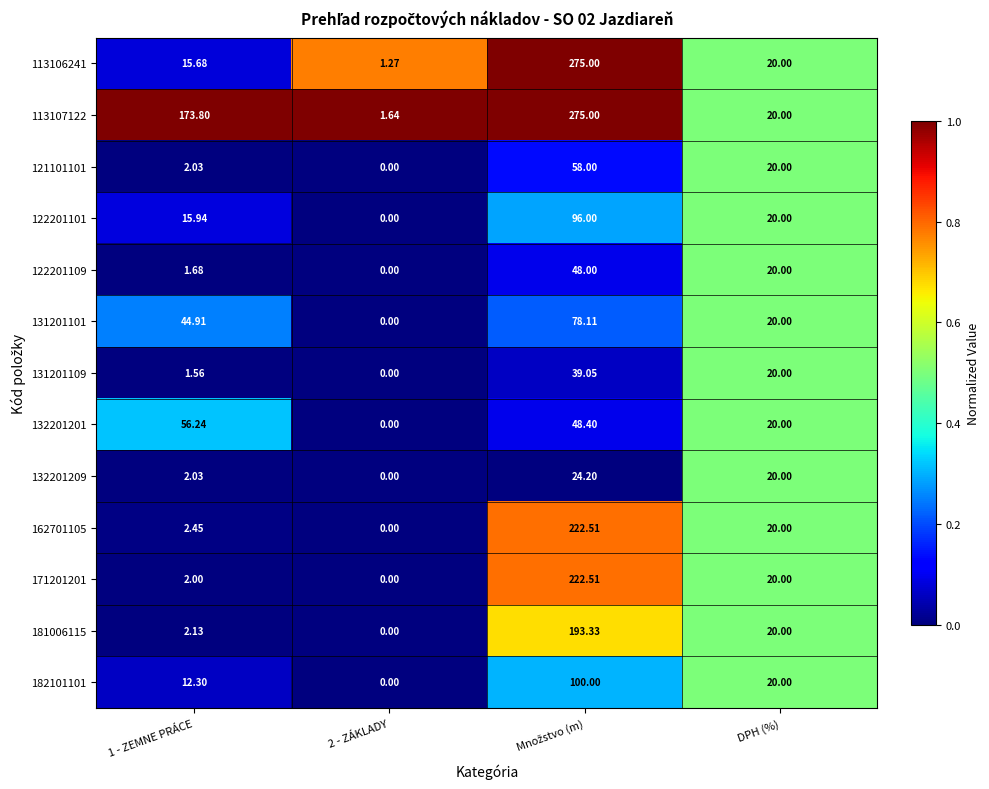

Is the value of 182101101 at 2 - ZÁKLADY greater than the value of 122201109 at 1 - ZEMNE PRÁCE?

No